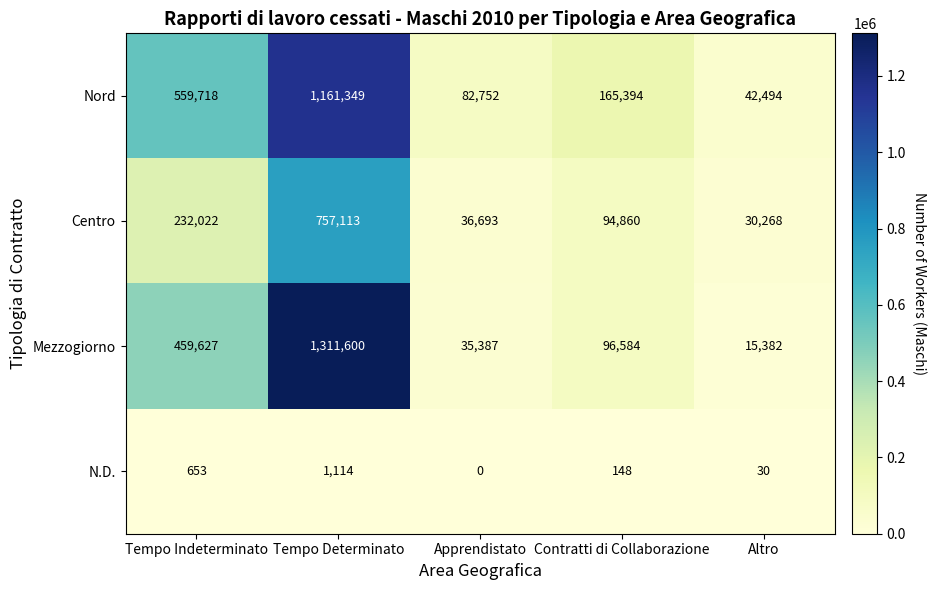

At how many categories does at least one series exceed 492224?

2